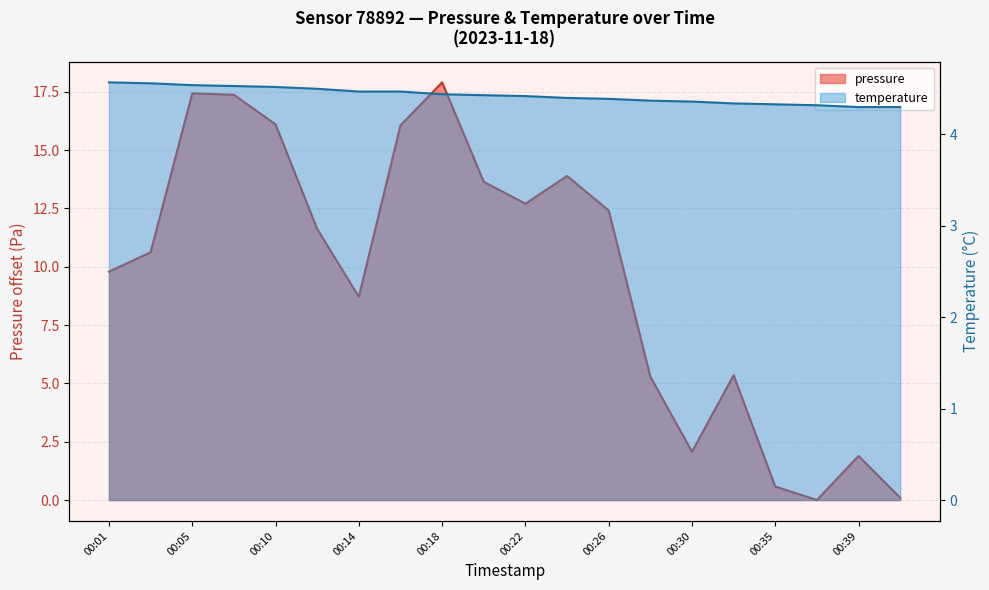

Does the chart display data point markers on the line(s)?

No